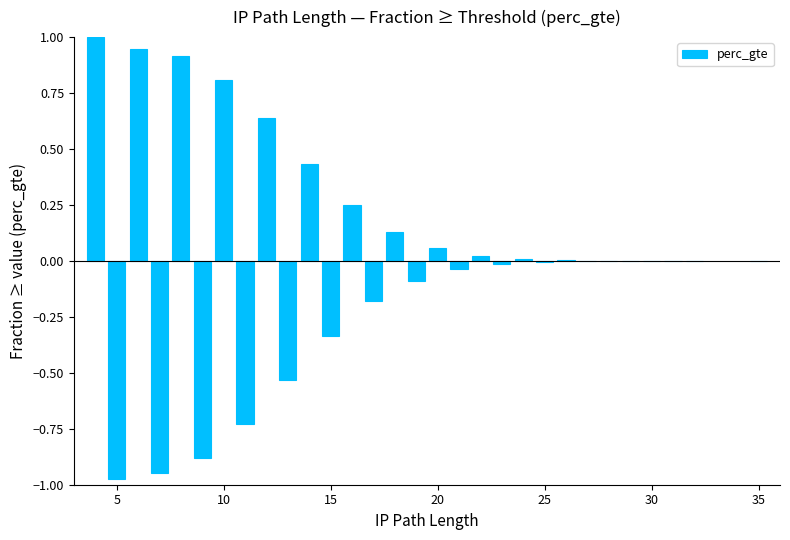

What is the sum of all values?

0.5